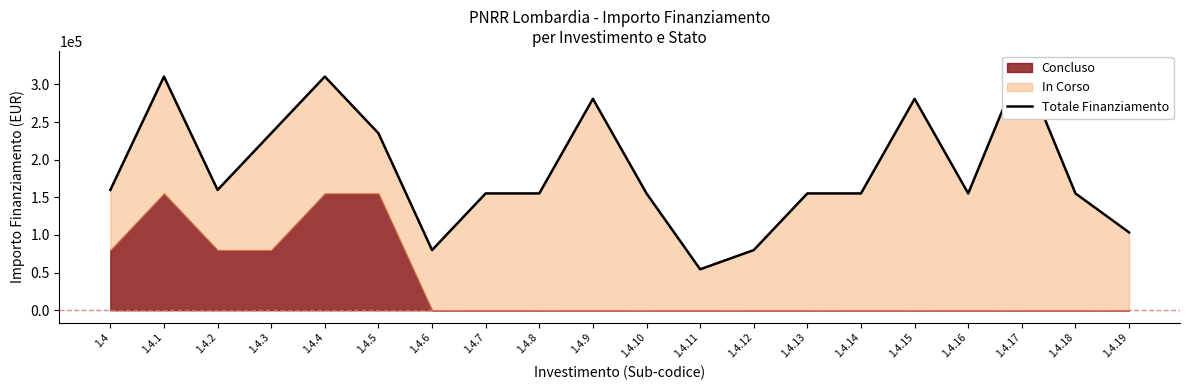

Approximately how many times larger is the value at 1.4.1 compared to 1.4.2?

1.9